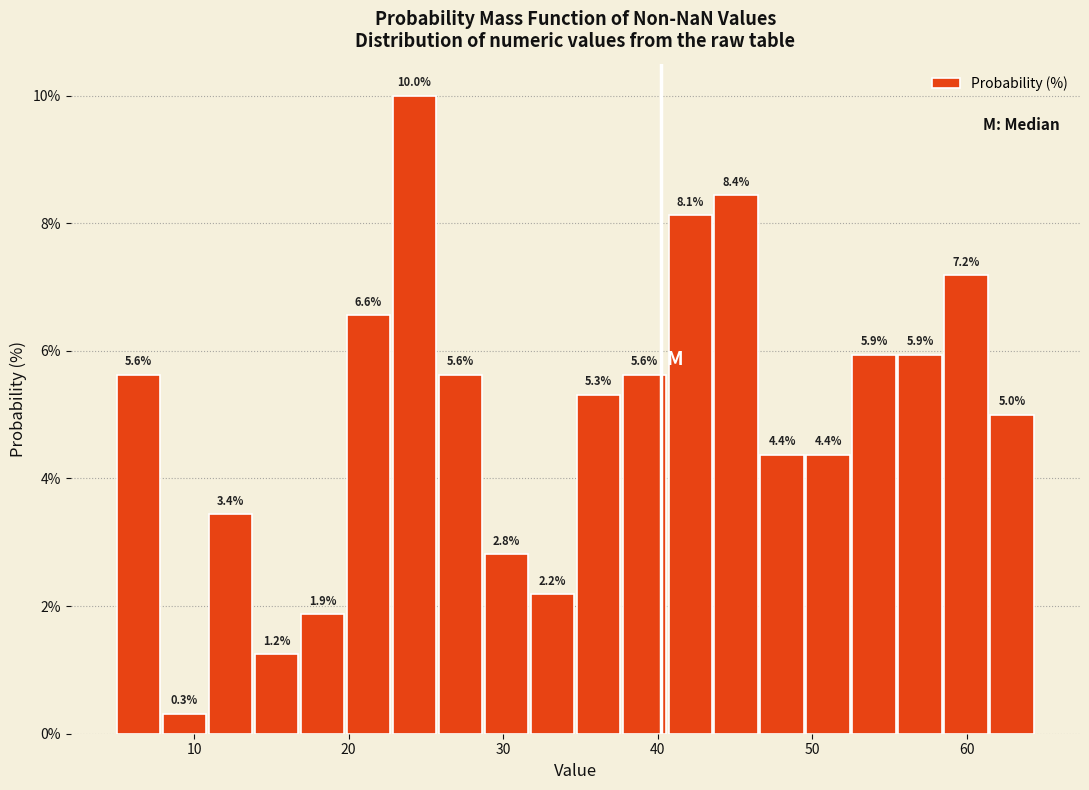

Read against the x-axis, roughly where is the centre of the tallest bar?

24